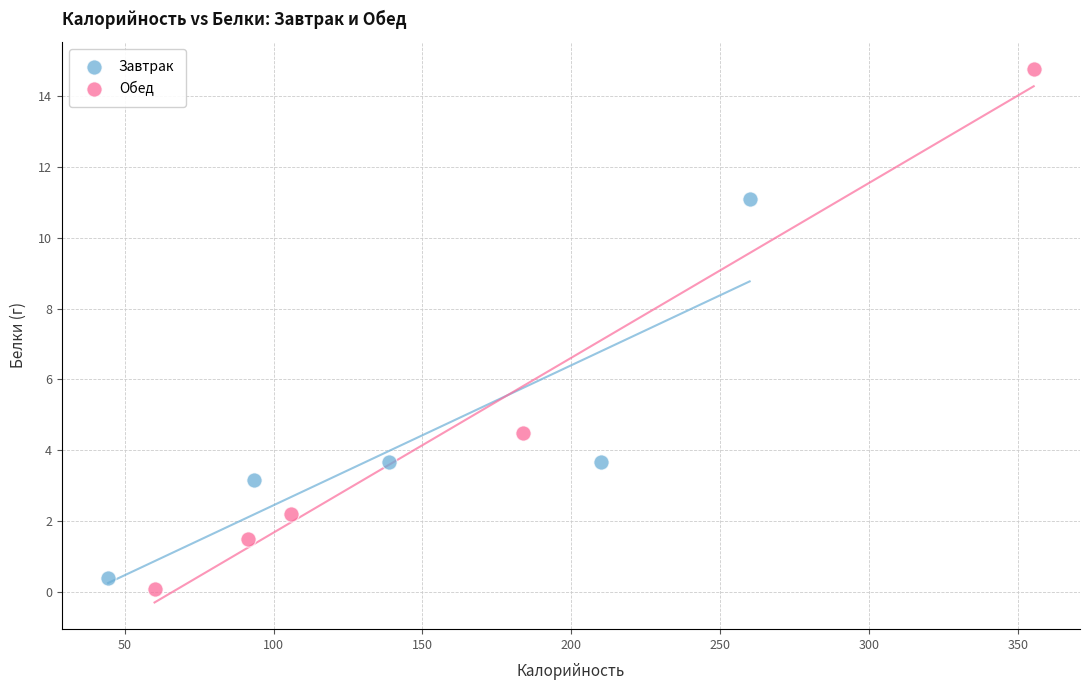

Which series has the largest Y range (max minus min)?

Обед